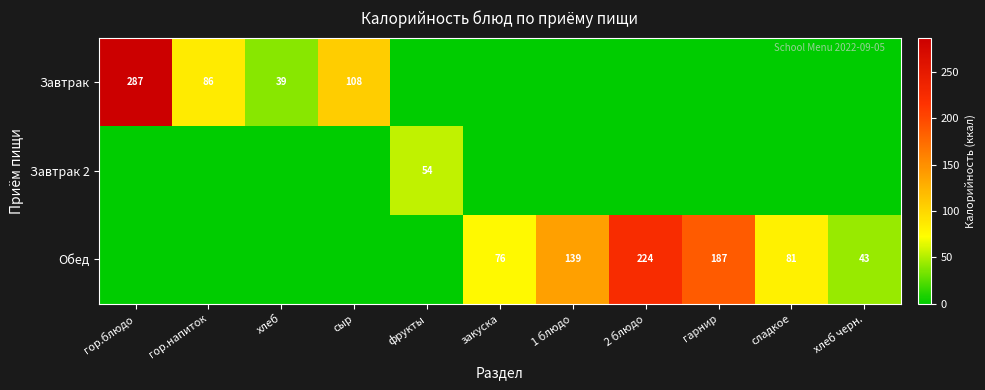

The value of Завтрак at сыр is 183. True or false?

False